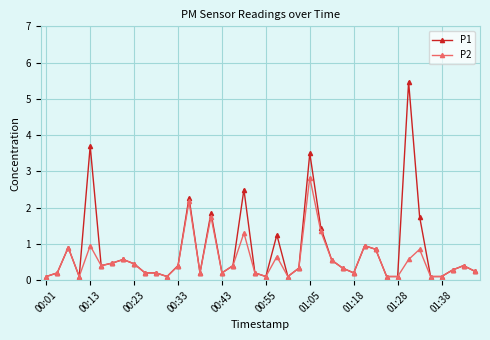

Which series has the widest spread of values?

P1